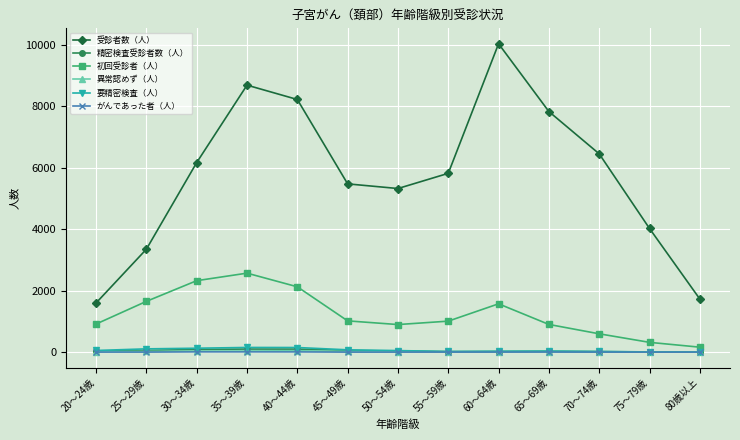

Which series changed the most between 20～24歳 and 60～64歳?

受診者数（人）